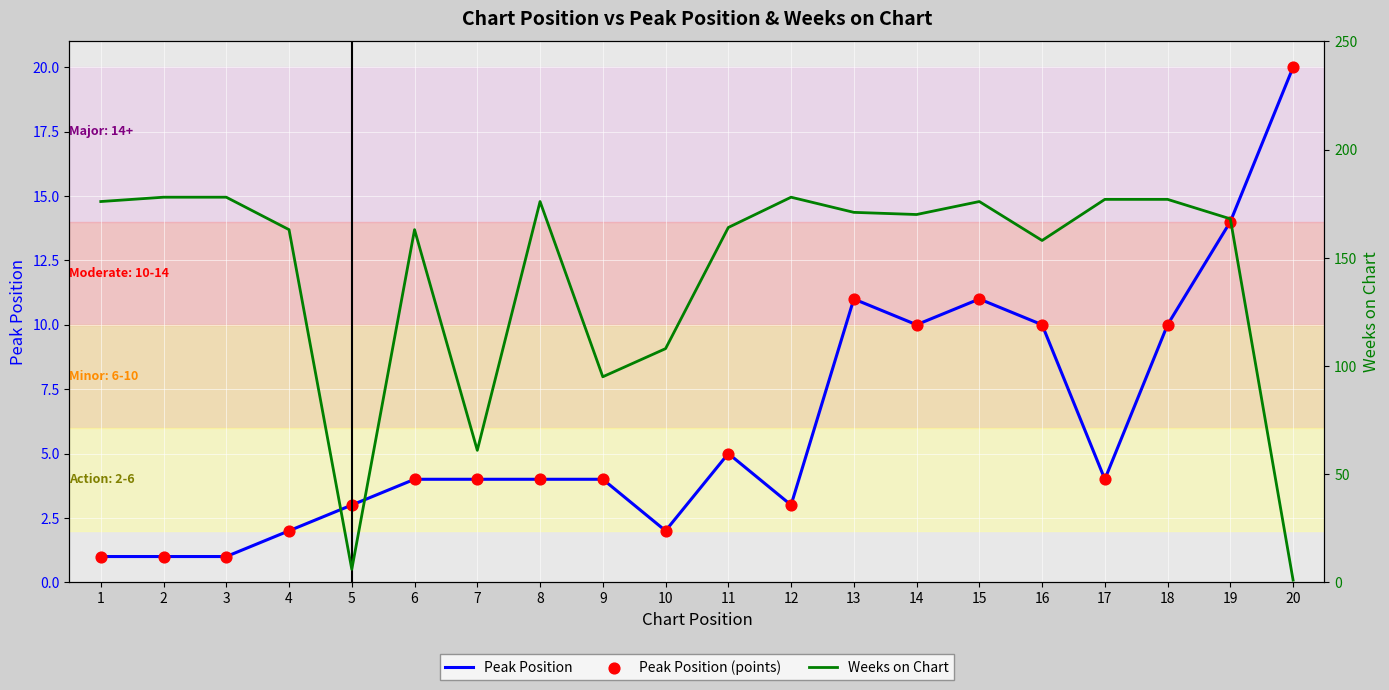

At which category is the sum across all series the highest?

15